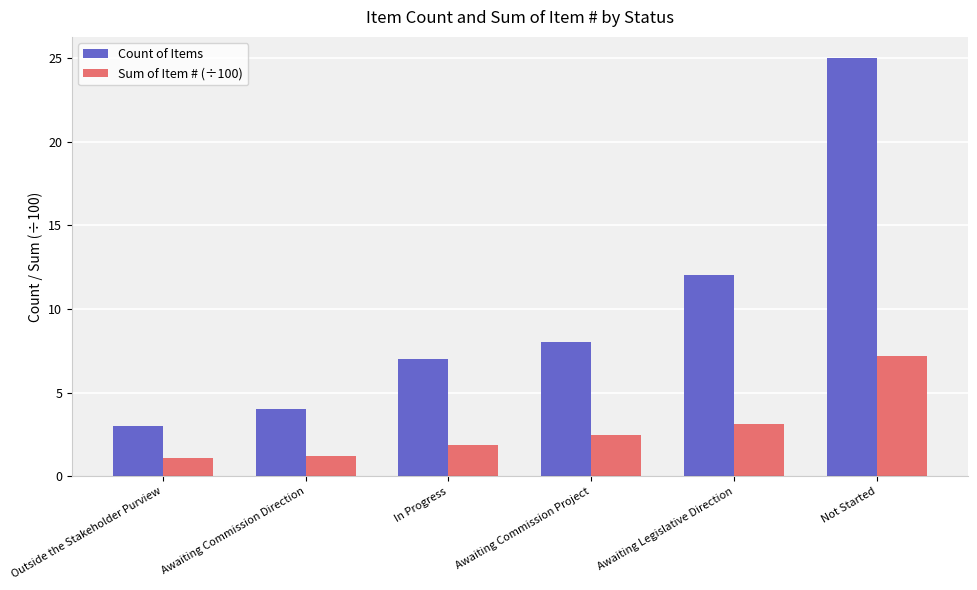

Is it true that Sum of Item # (÷100) equals 2.5 at Awaiting Commission Project?

True